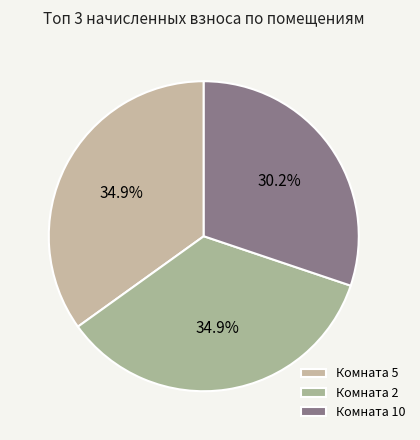

To the nearest percent, what is the average slice percentage?

33%